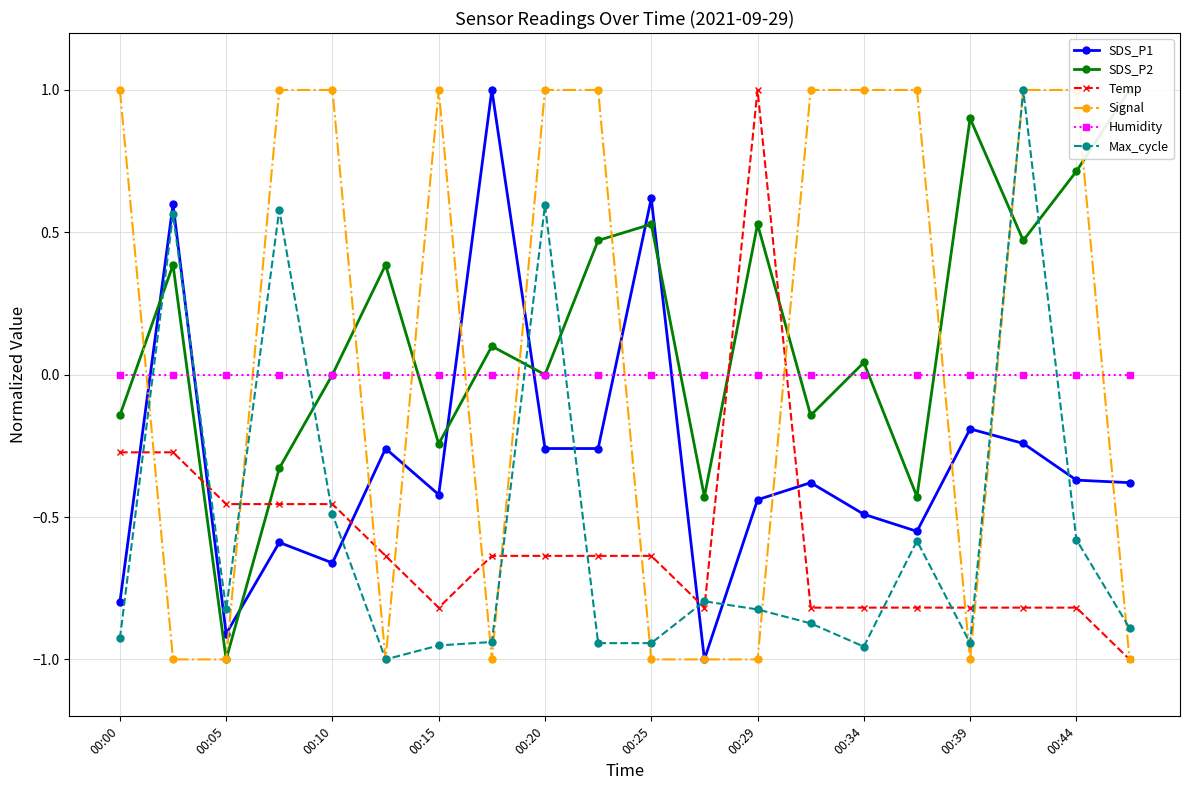

At which label is Temp closest to 0?

00:00